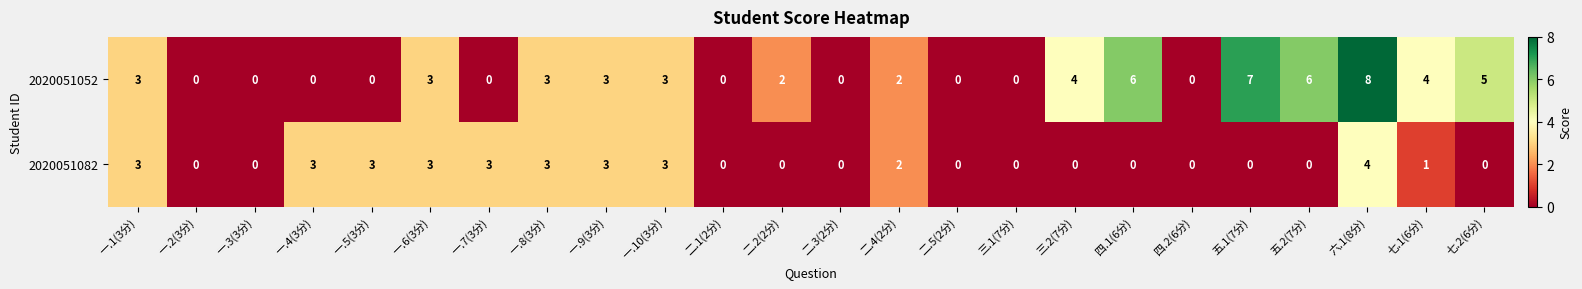

Where is 2020051082 nearest to the value 2?

二.4(2分)